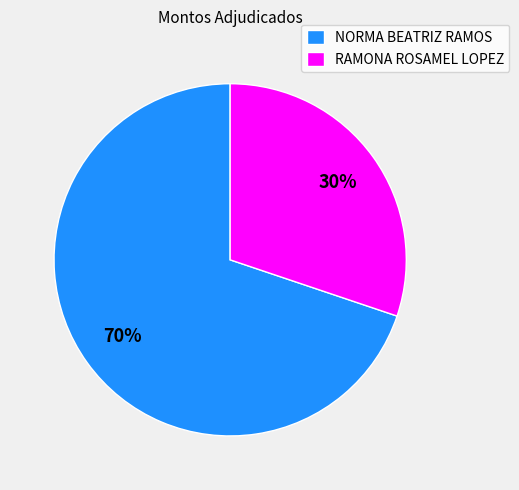

To the nearest percent, what portion does RAMONA ROSAMEL LOPEZ represent?

30%